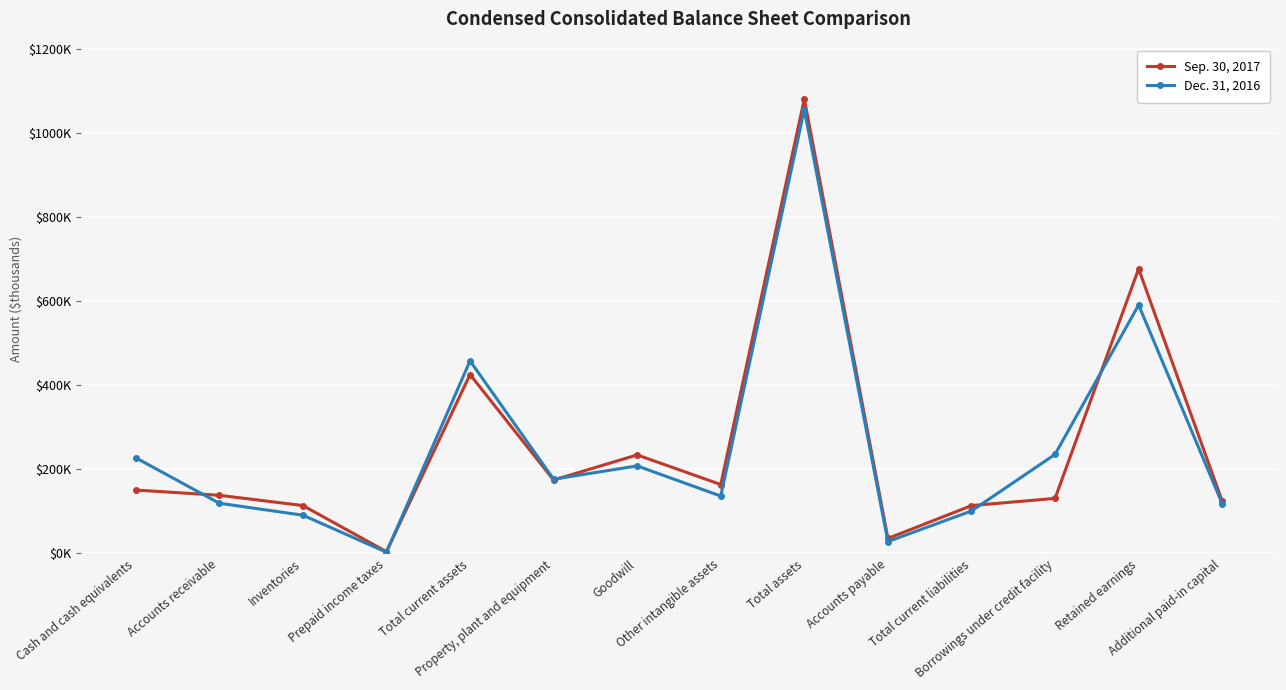

Reading left to right, what are all the values shown in this chart?

Sep. 30, 2017: 150993	138506	114118	4383	425920	174855	234587	164142	1081618	35867	113987	131188	677541	124665
Dec. 31, 2016: 227767	119604	91130	3020	458401	176916	208431	136676	1056500	28379	101185	235877	591349	118678